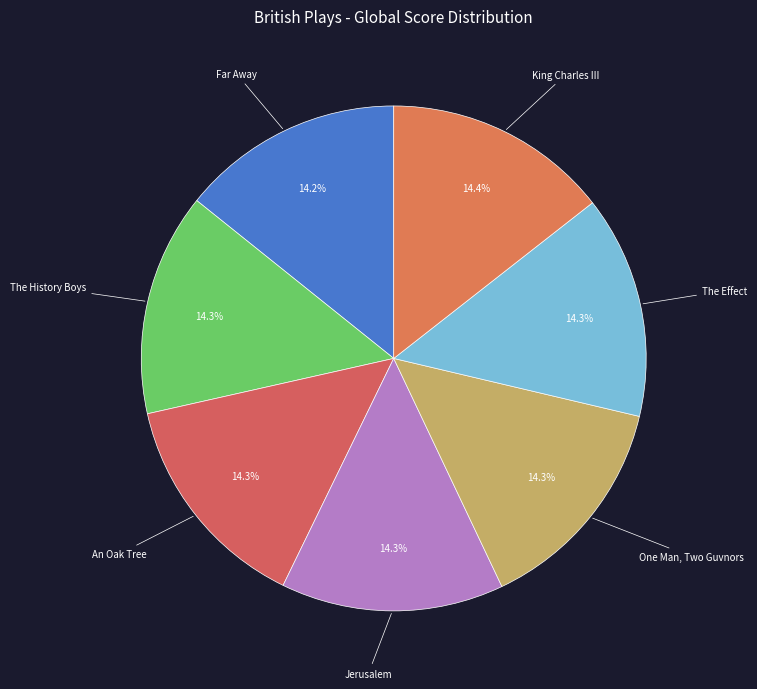

What is the total percentage of Far Away and The History Boys?

28.5%